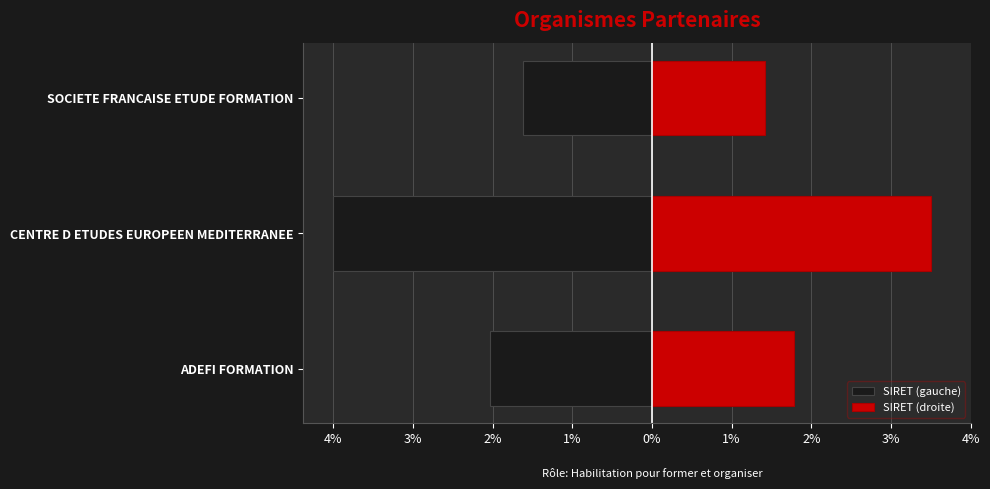

How many SIRET (gauche) values are between -4 and -1?

3